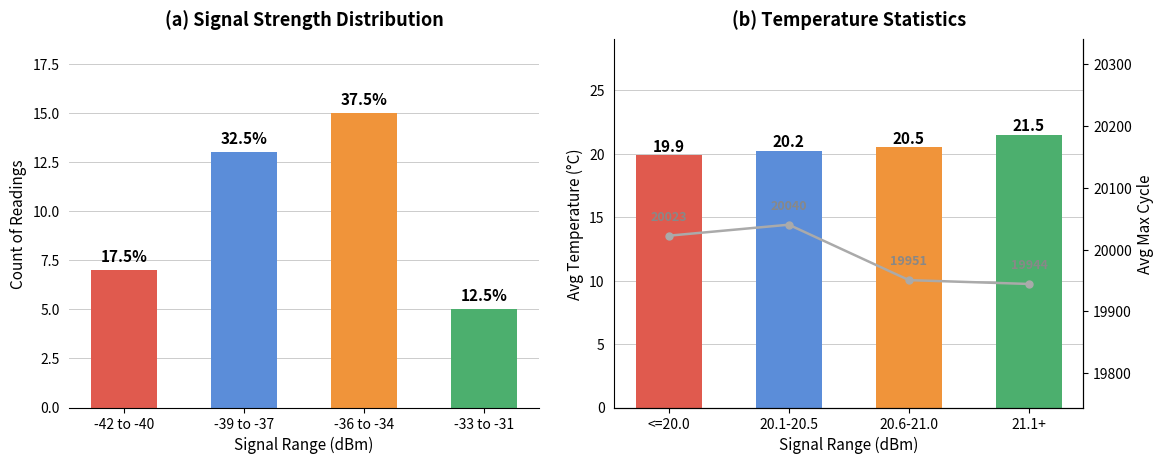

What is the difference between the highest and lowest values at -42 to -40?

20015.6